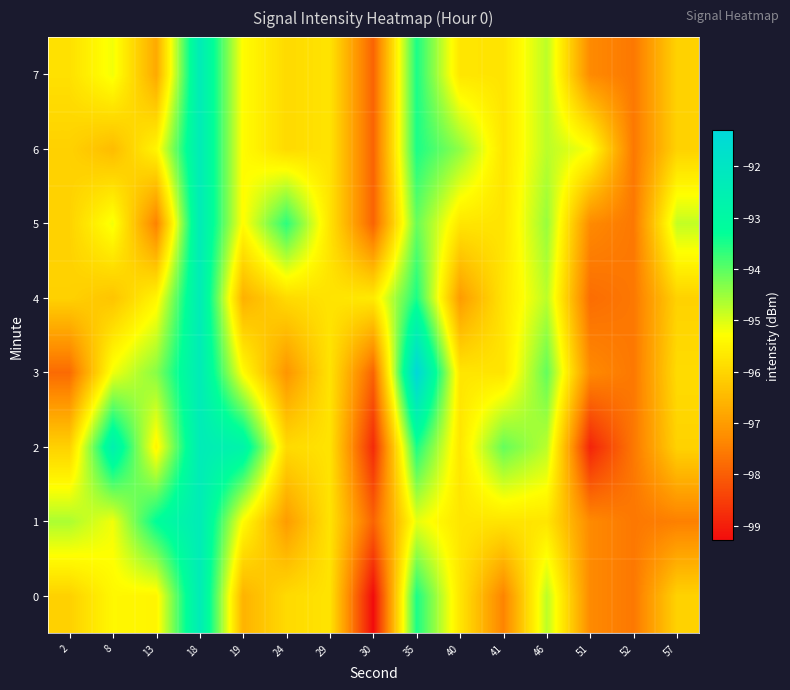

What is the difference between the highest and lowest values at 40?

2.6